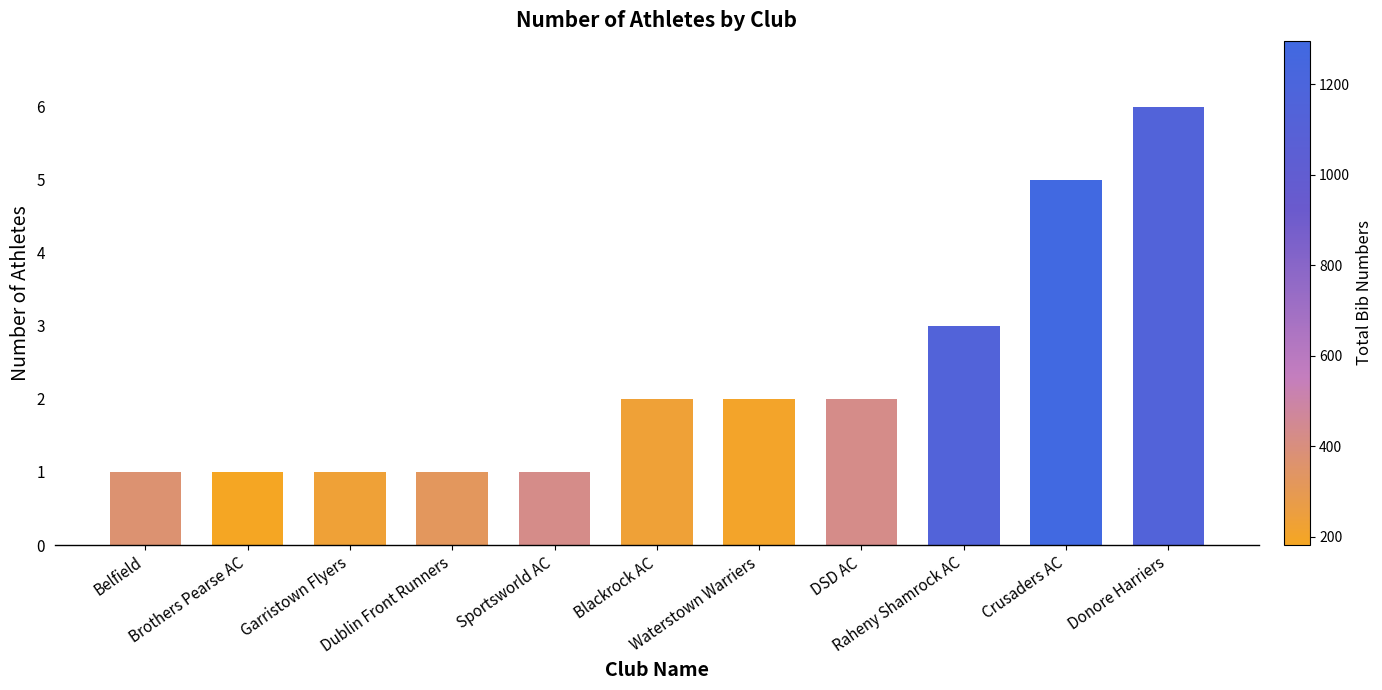

Does the chart contain any negative values?

No